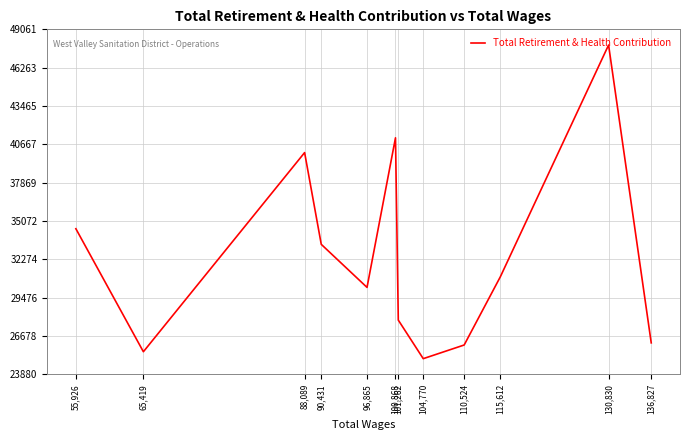

What is the minimum value shown in the chart?

25025